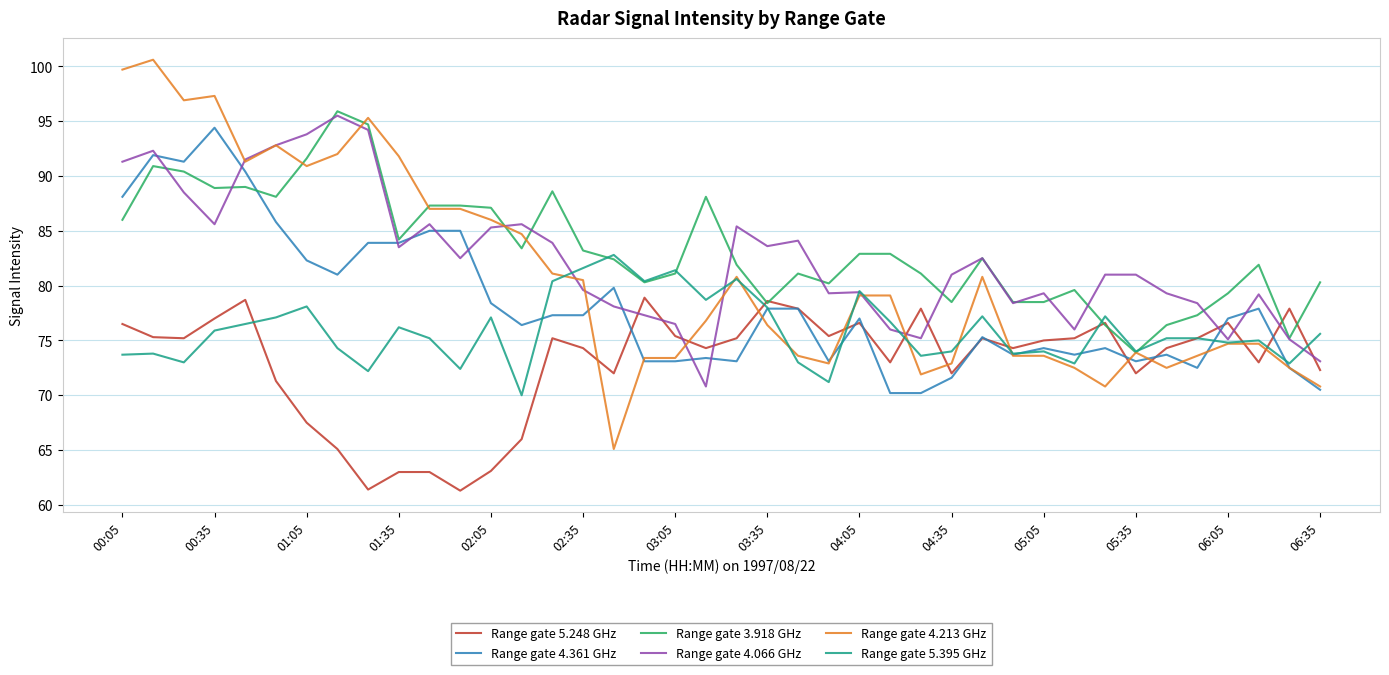

Which series has the largest range (max minus min)?

Range gate 4.213 GHz